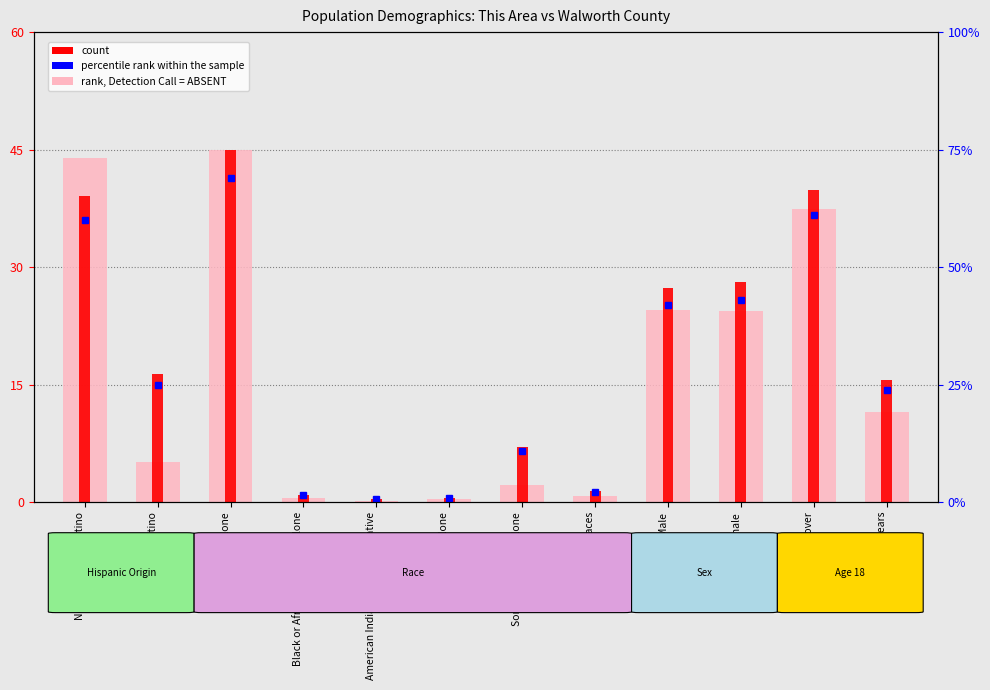

Are the bars horizontal?

No